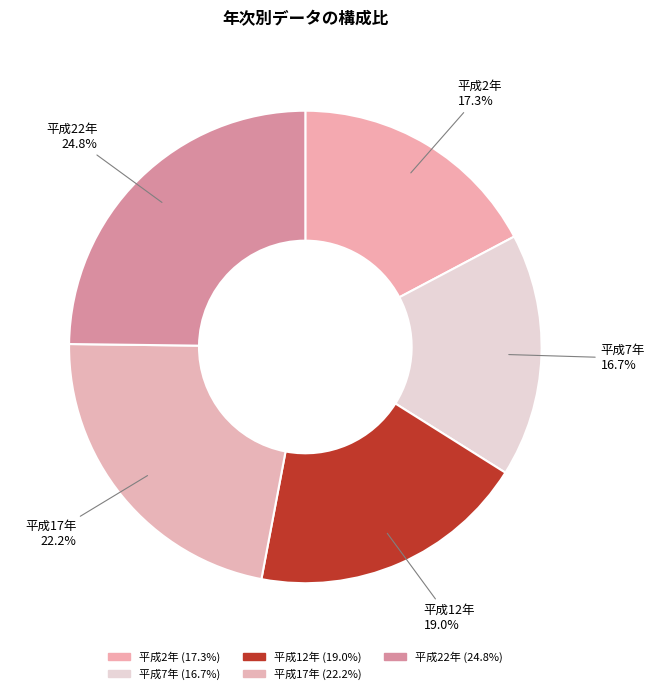

Rank the categories by value from lowest to highest.

平成7年, 平成2年, 平成12年, 平成17年, 平成22年